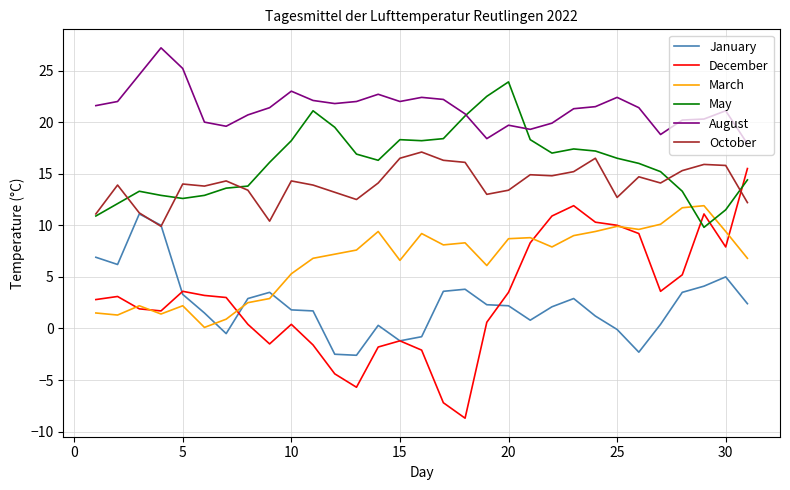

True or false: January and December intersect in this chart.

True